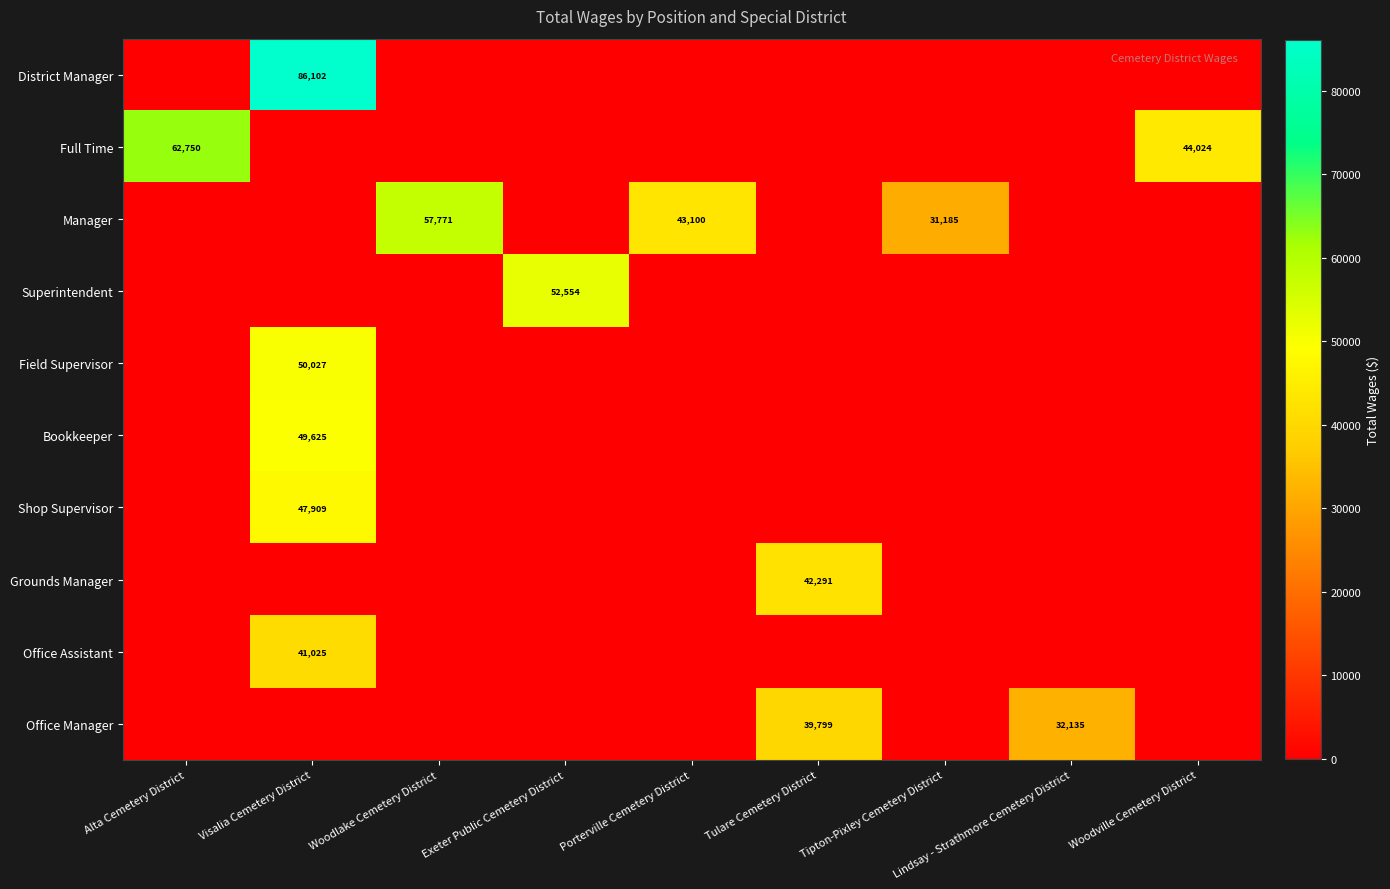

Is it true that Office Manager equals 49597 at Lindsay - Strathmore Cemetery District?

False